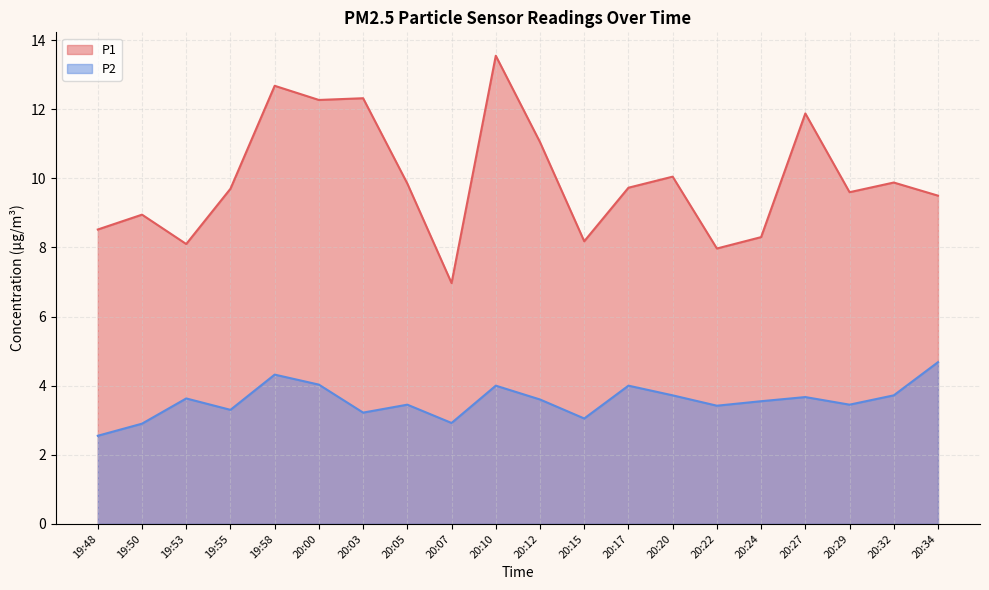

Which category has the lowest value in the P2 series?

19:48